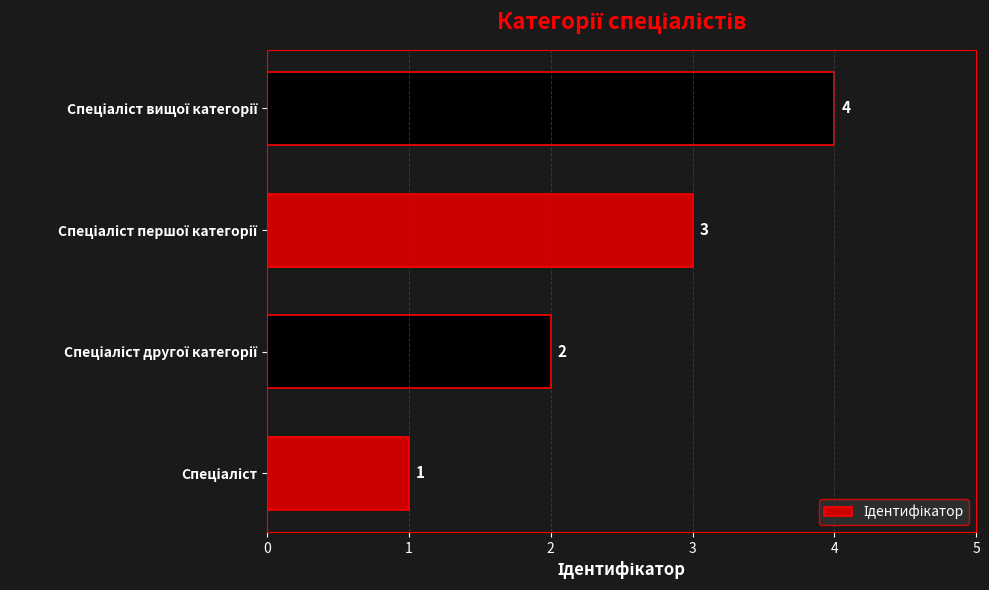

How many data points are less than 3?

2